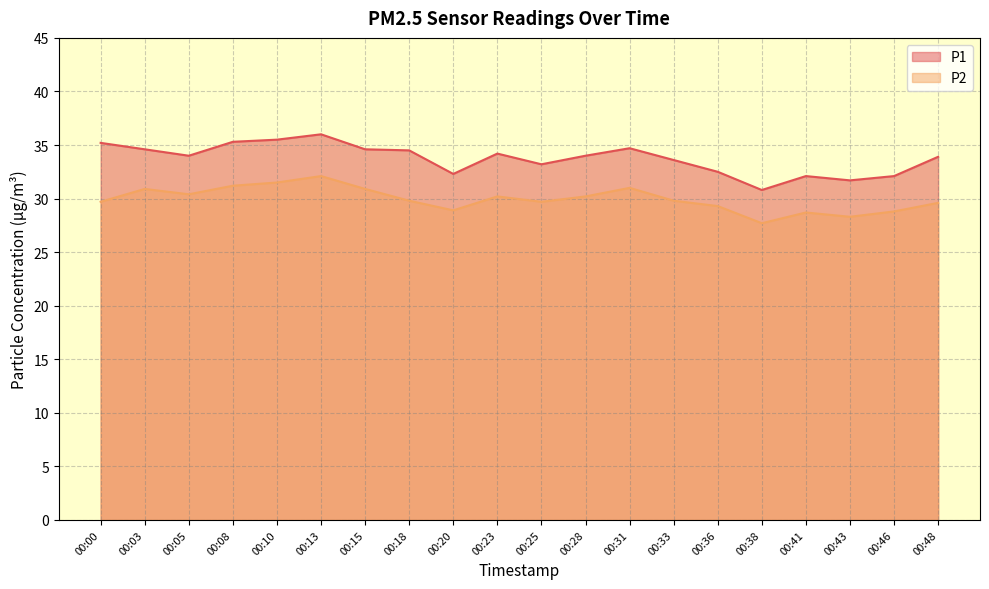

True or false: P1 and P2 cross at least once.

False